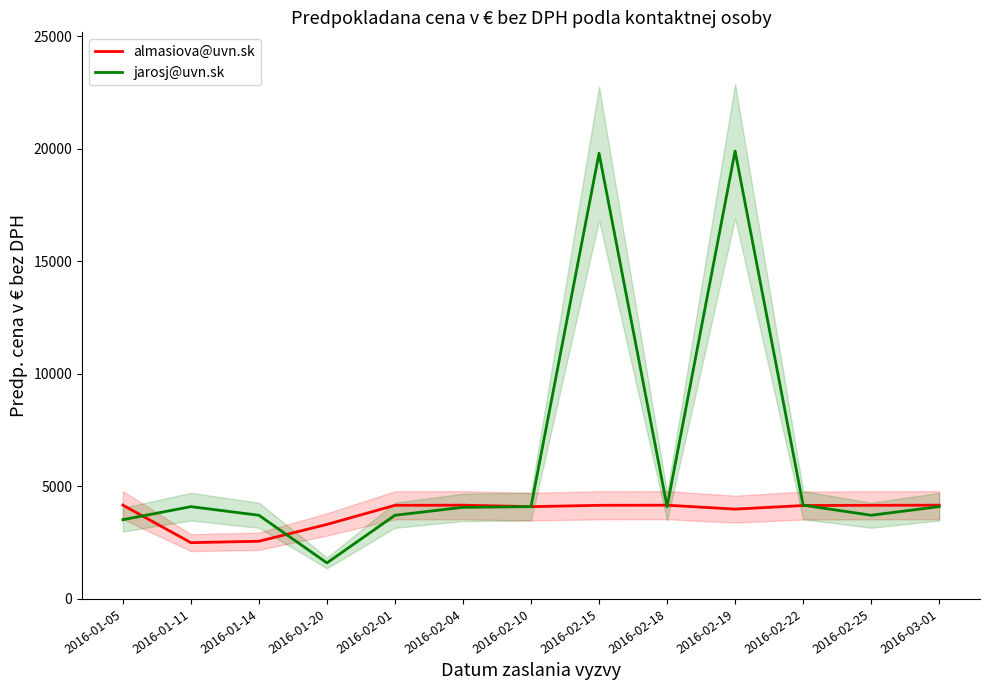

What is the lowest value of the jarosj@uvn.sk series?

1600